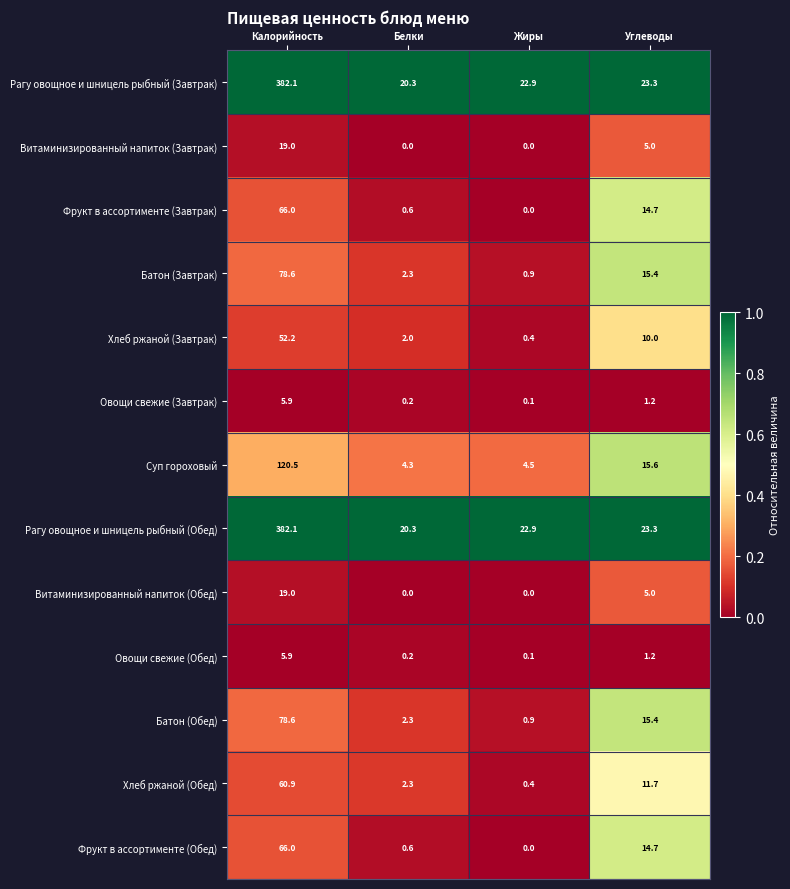

What is the sum of the Фрукт в ассортименте (Завтрак) values at Белки and Жиры?

0.6